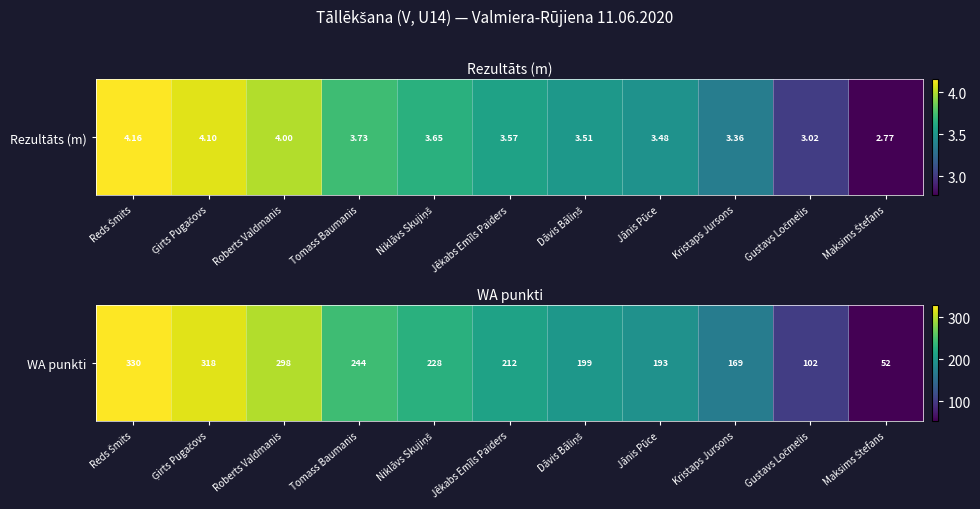

What is the difference between the second highest and minimum values?

266